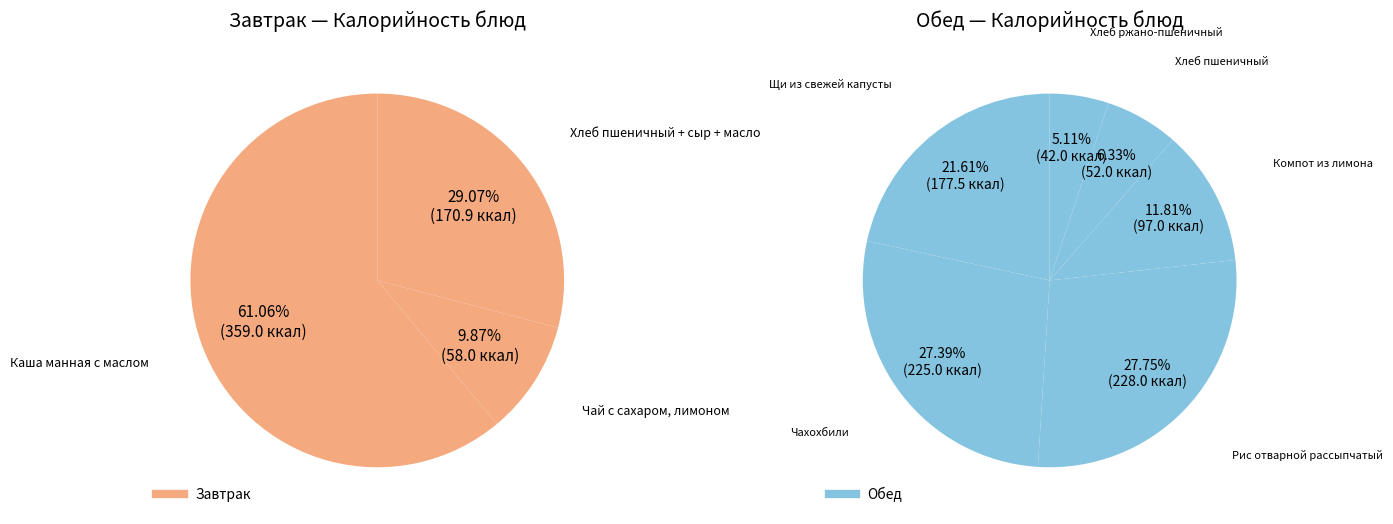

True or false: Хлеб пшеничный accounts for 16% of the total.

False